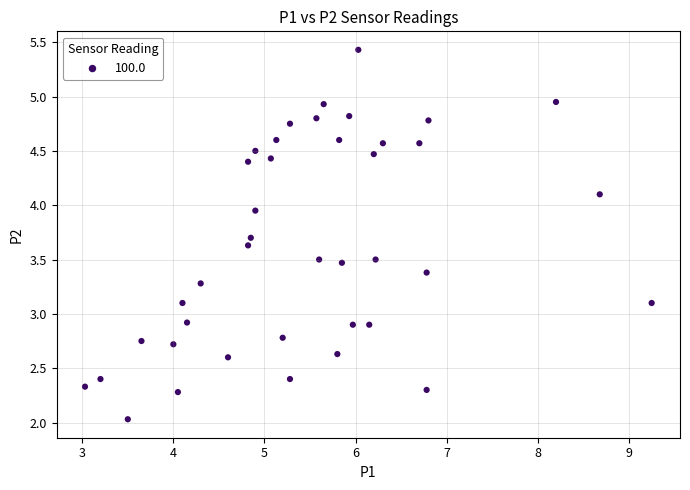

What is the range of X values (max minus min)?

6.2